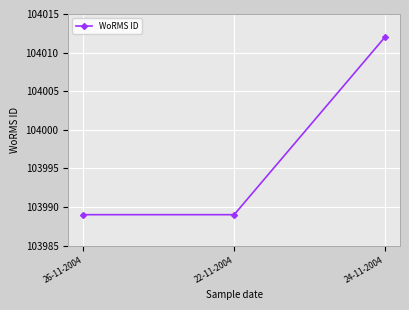

The chart shows a value of 62324 at 26-11-2004. True or false?

False